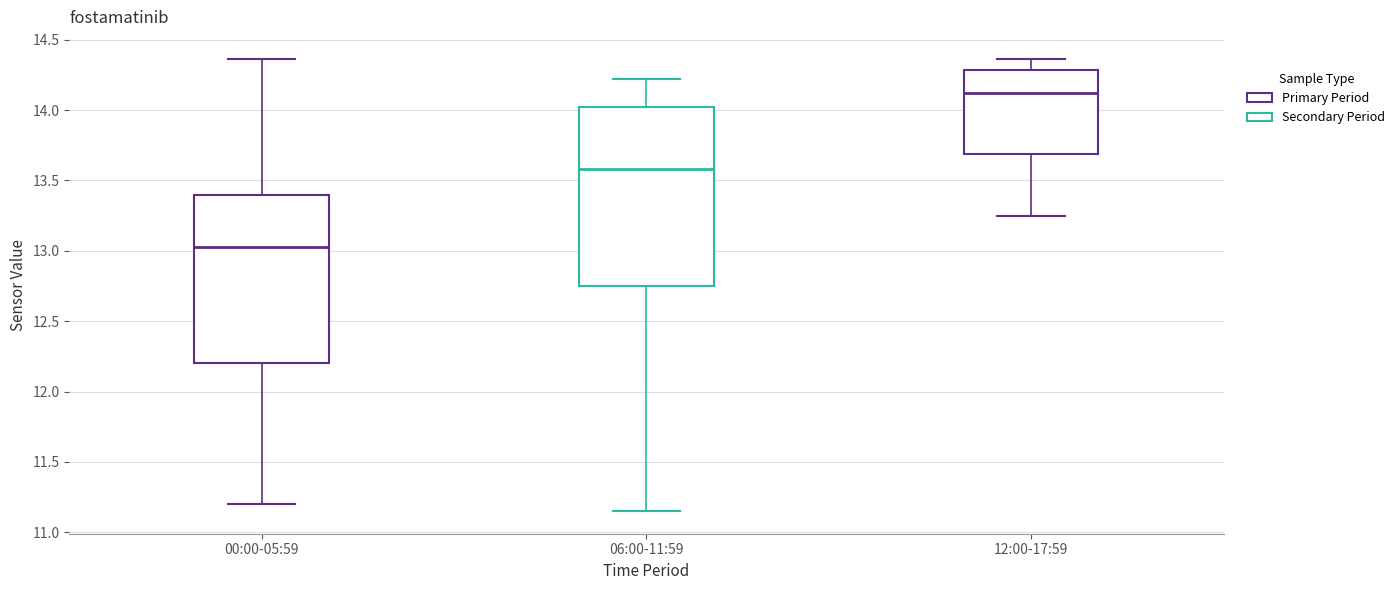

Reading left to right, read every box against the y-axis: the position of its median line, the range the box covers, and the ends of its whiskers. The values are not printed on the chart, so give them approximately, as read against the axis.

00:00-05:59: median 13.05, box 12.20 to 13.40, whiskers 11.20 to 14.35
06:00-11:59: median 13.60, box 12.75 to 14.00, whiskers 11.15 to 14.20
12:00-17:59: median 14.15, box 13.70 to 14.30, whiskers 13.25 to 14.35